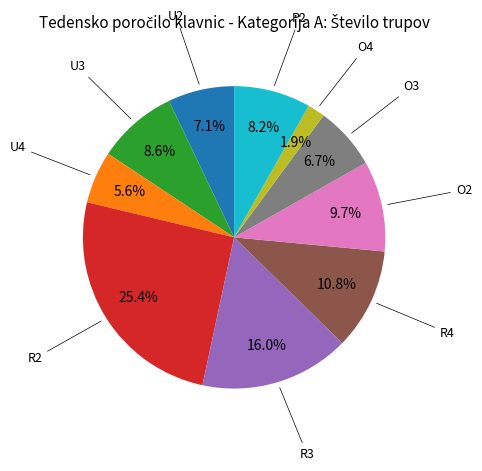

Is there any slice that represents more than half of the pie?

No